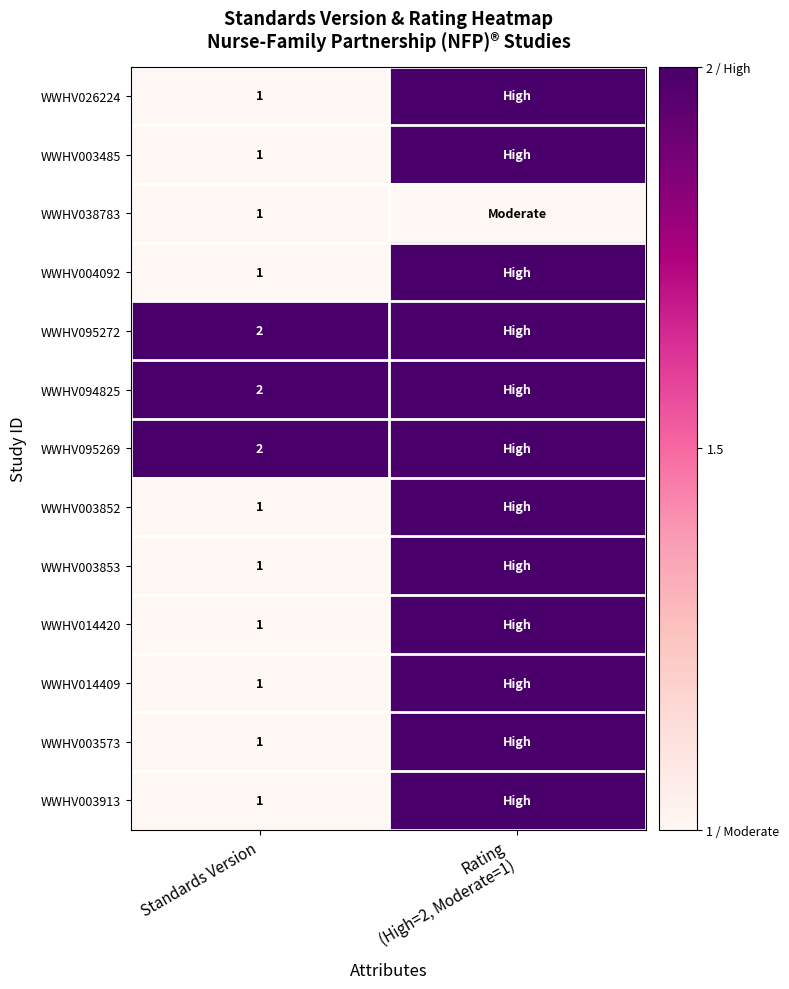

The value of WWHV003485 at Standards Version is 1. True or false?

True